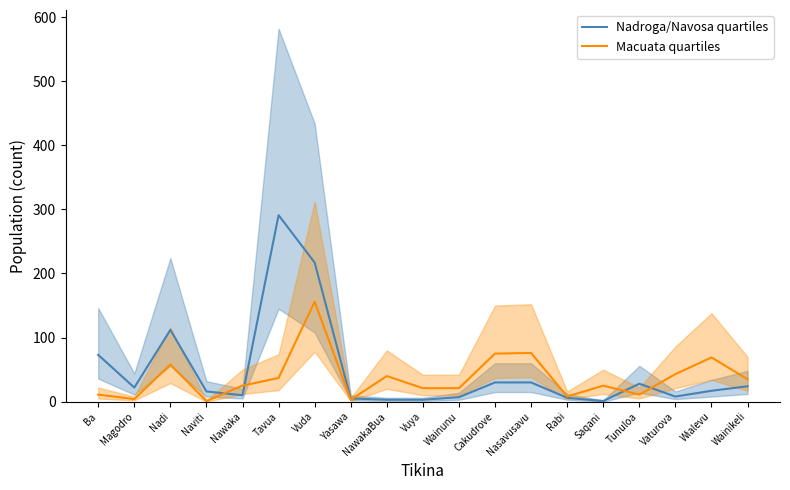

Where is the first local minimum for Macuata quartiles?

Magodro